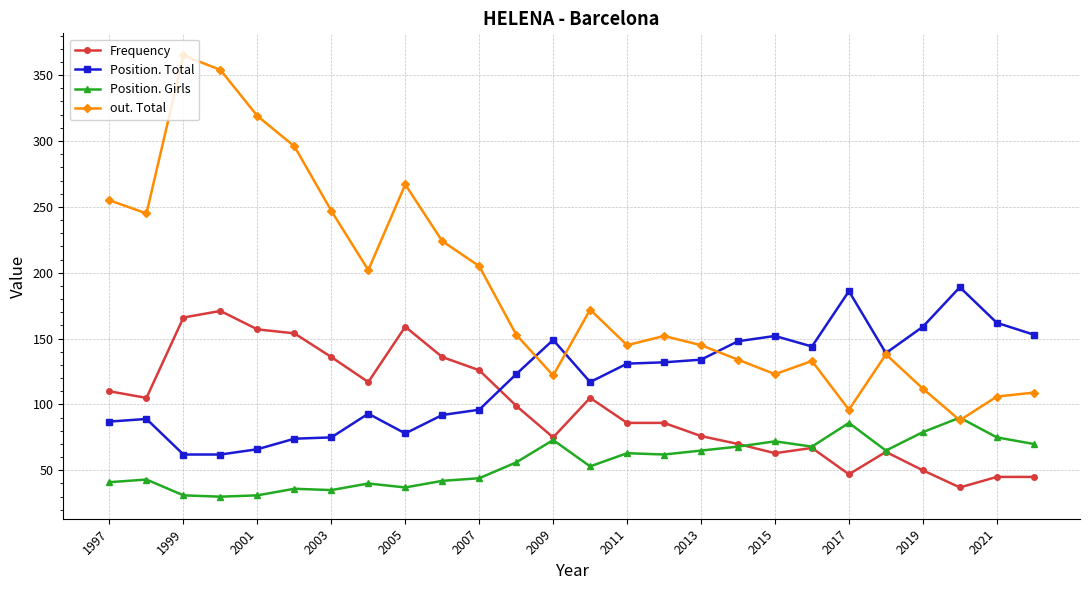

Does the chart display data point markers on the line(s)?

Yes